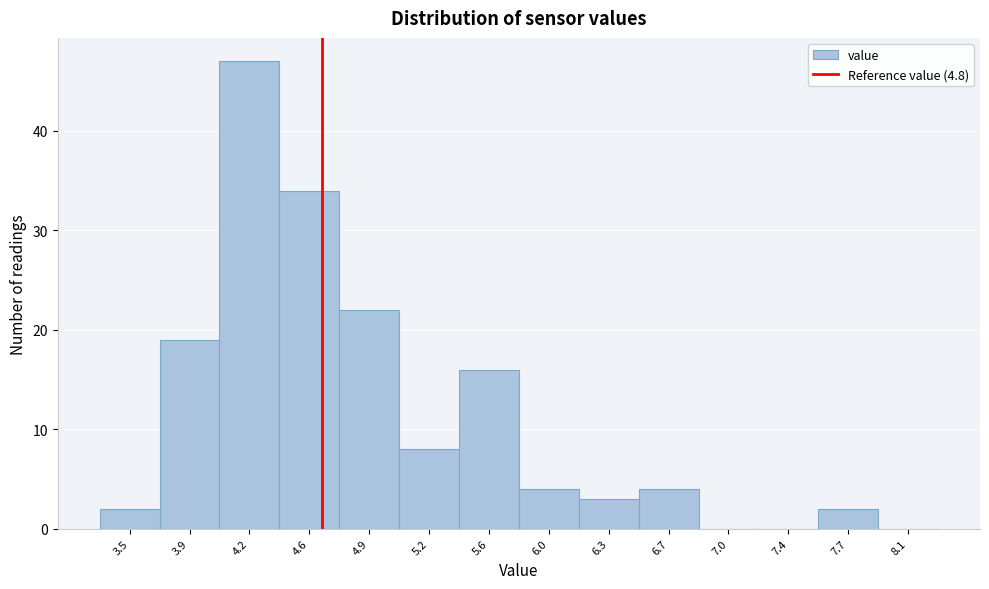

Reading left to right, list all the values displayed in this chart.

3.5=2	3.9=19	4.2=47	4.6=34	4.9=22	5.2=8	5.6=16	6.0=4	6.3=3	6.7=4	7.0=0	7.4=0	7.7=2	8.1=0